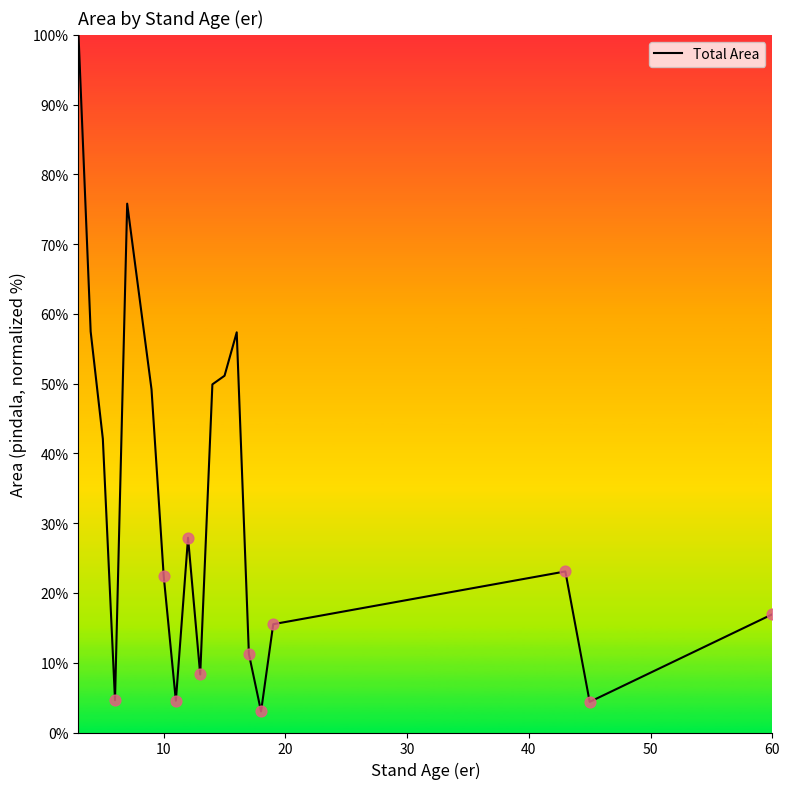

What is the smallest value displayed?

3.0